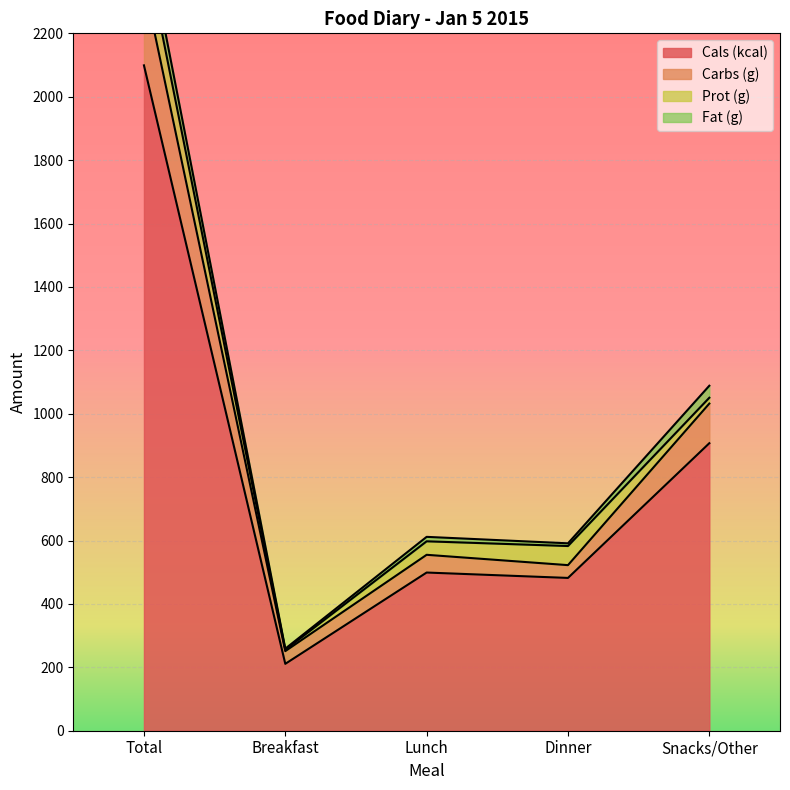

Between Total and Snacks/Other, which is larger?

Total